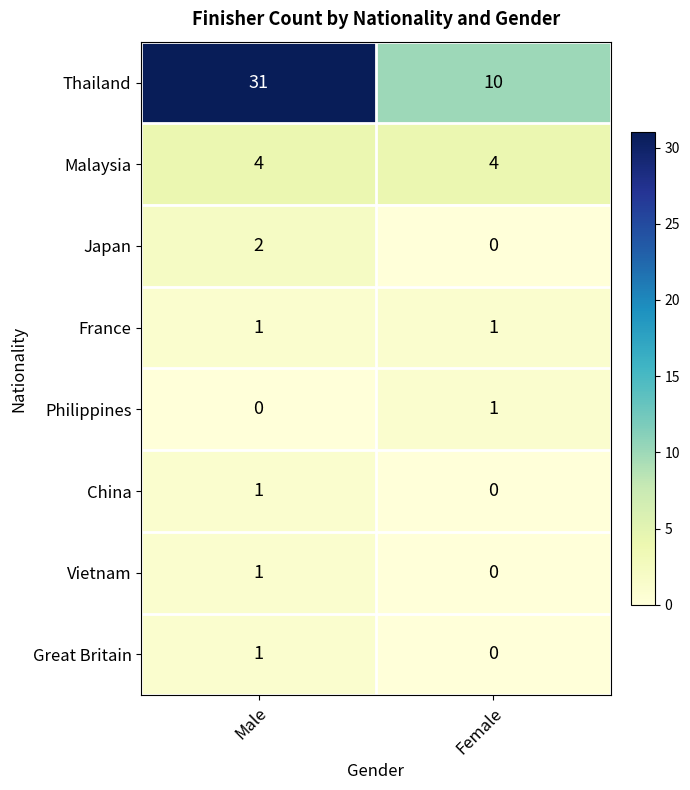

How many values in China are above zero?

1